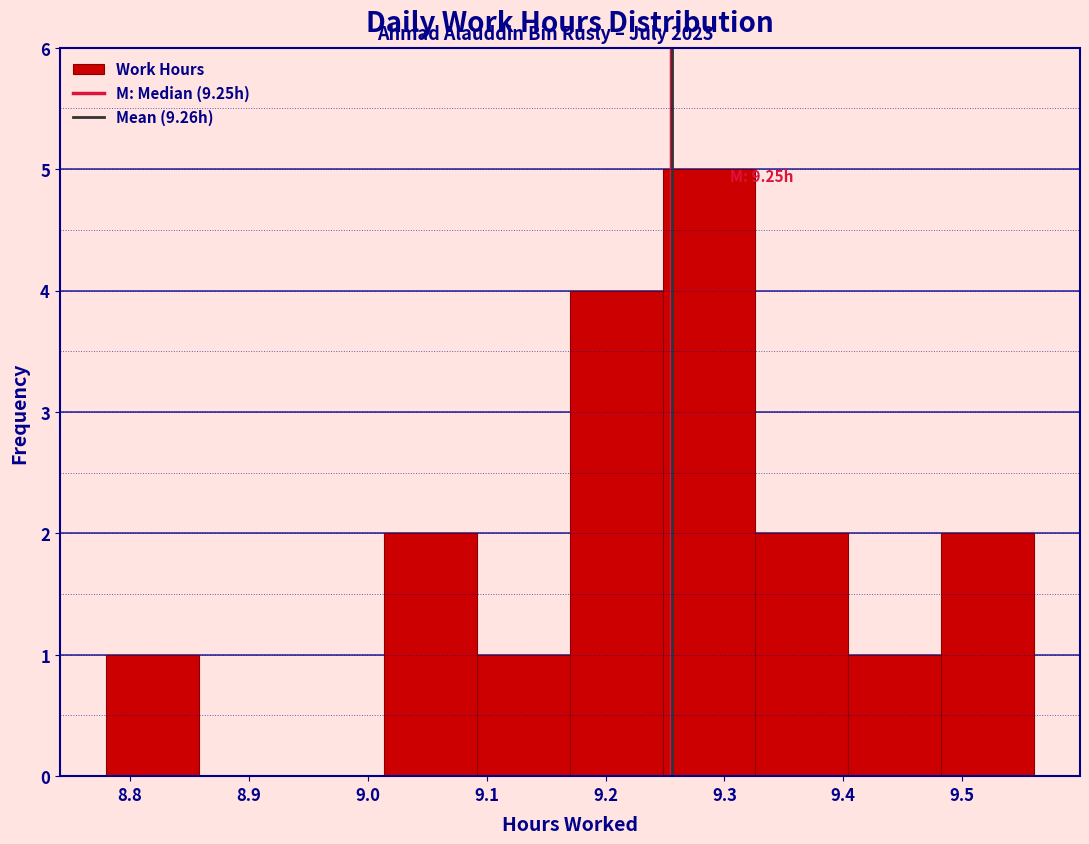

Which range on the x-axis has the tallest bar?

9.248 to 9.326